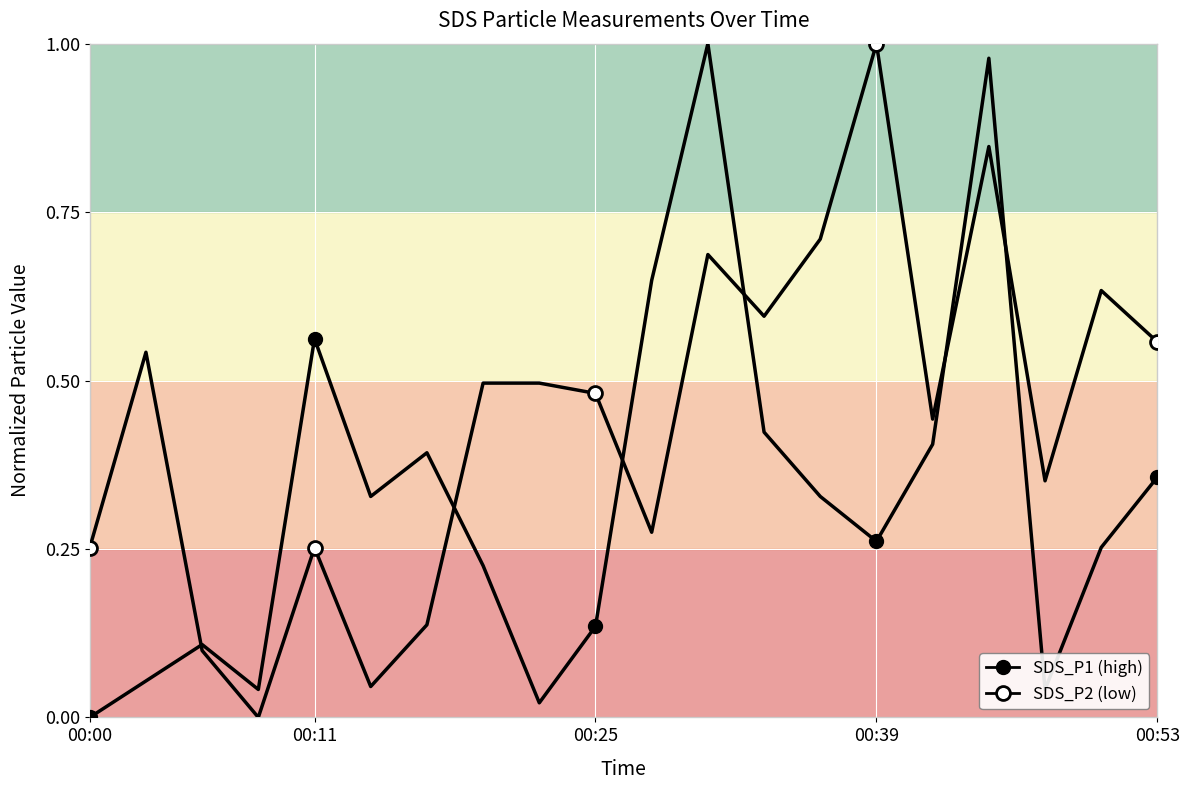

What is the approximate value of SDS_P1 at 5?

0.3